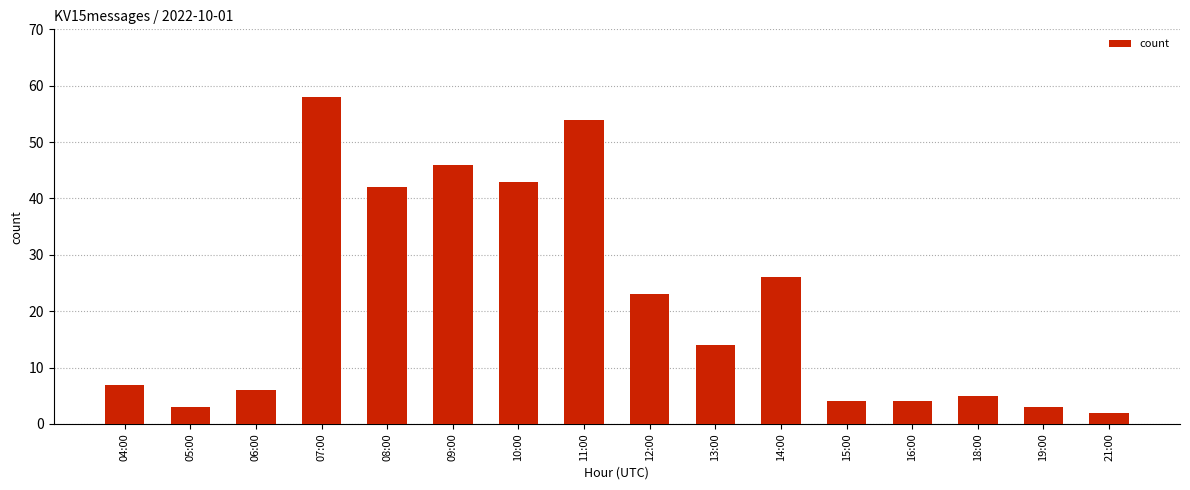

Reading left to right, extract all data points from this chart.

04:00=7	05:00=3	06:00=6	07:00=58	08:00=42	09:00=46	10:00=43	11:00=54	12:00=23	13:00=14	14:00=26	15:00=4	16:00=4	18:00=5	19:00=3	21:00=2